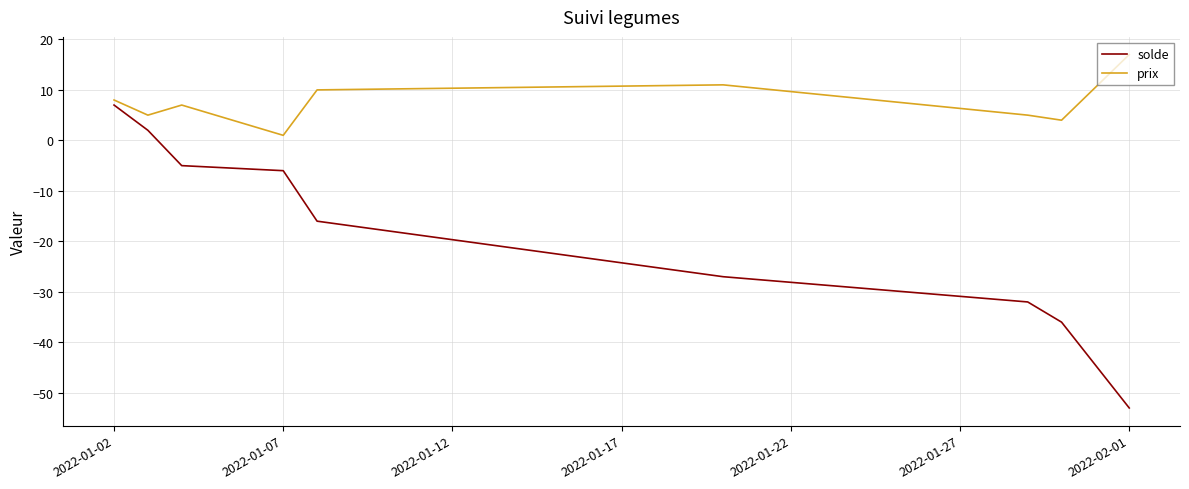

What is the greatest value displayed?

17